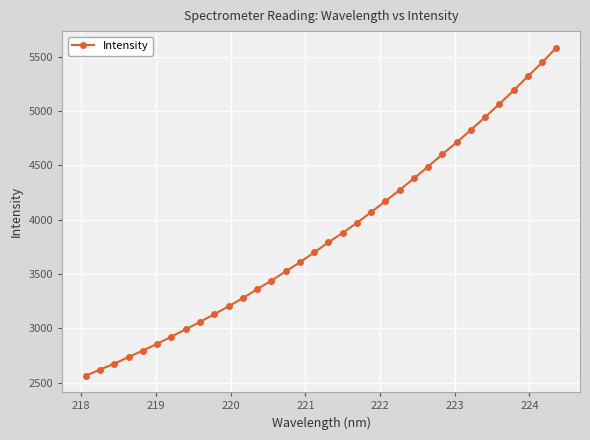

What is the maximum value shown in the chart?

5584.9